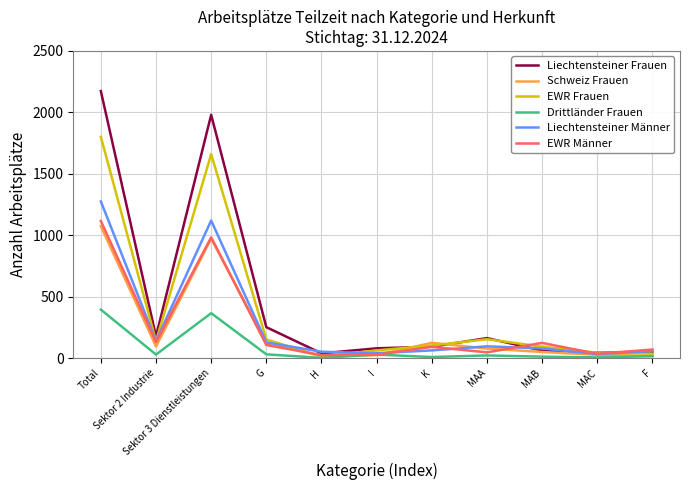

The Schweiz Frauen series shows 6 at I. True or false?

False